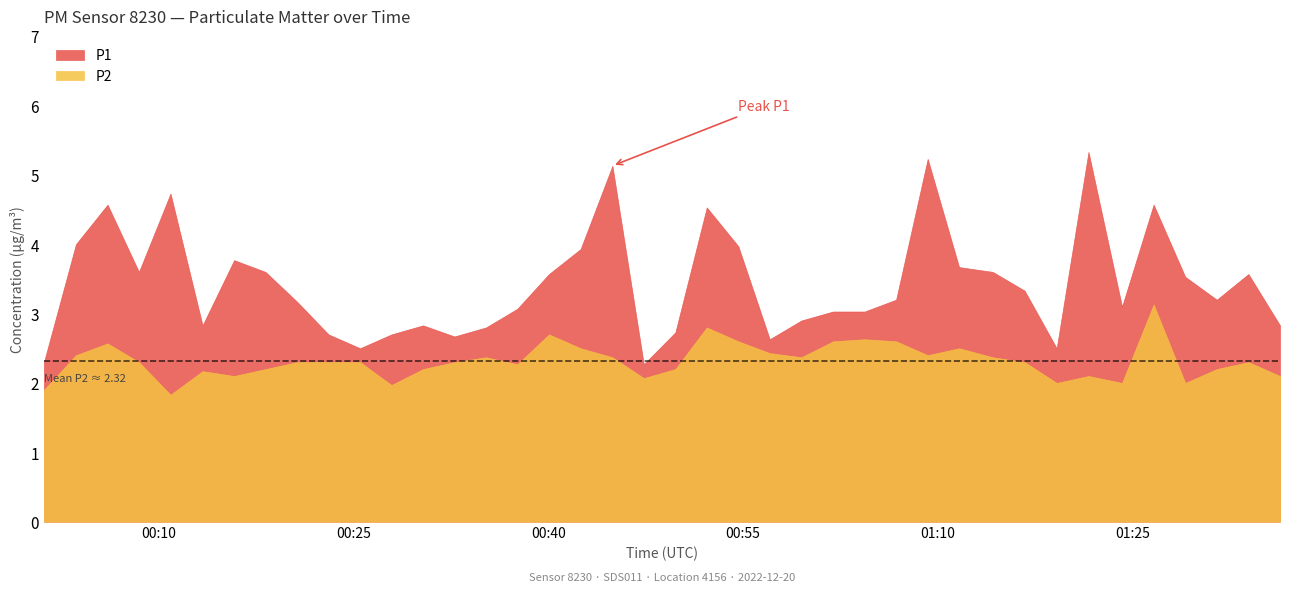

True or false: P2 and P1 cross at least once.

False